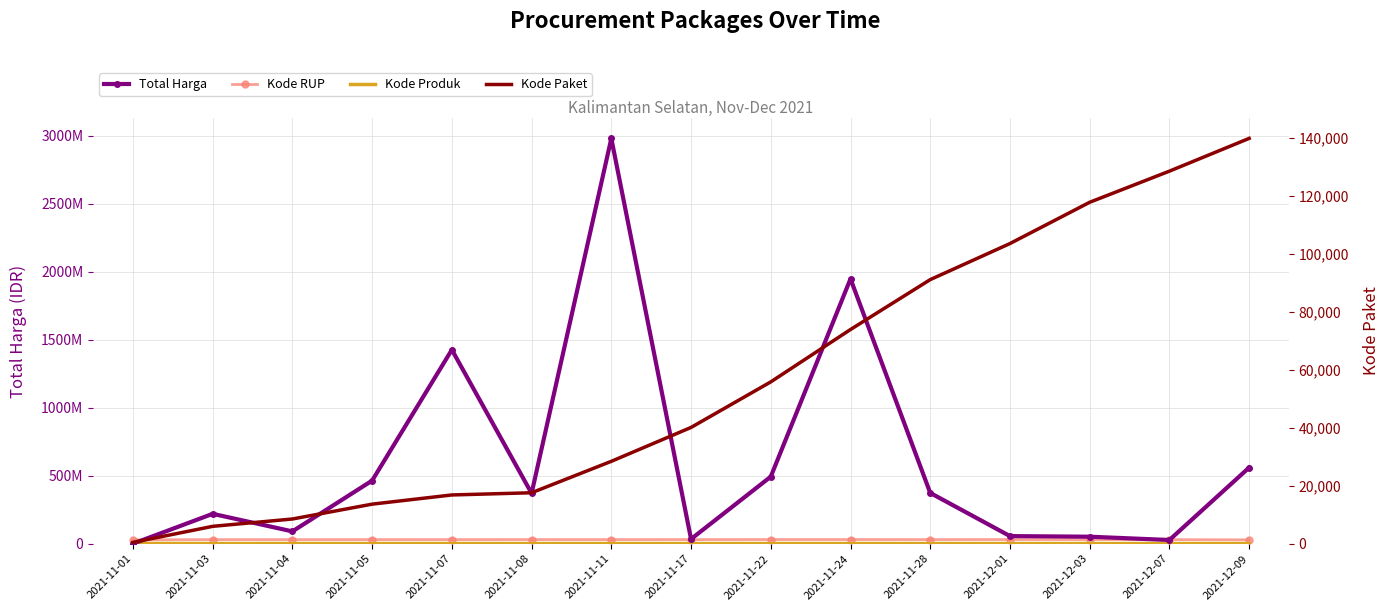

Reading left to right, what are all the values shown in this chart?

Total Harga: 333600	219724740	90672075	464002100	1425867900	370566900	2979433240	34292000	493000000	1947327100	373404000	56152800	51601000	27412000	559971000
Kode RUP: 28171087	30089034	30089034	30372232	30428912	30361227	30449124	30416731	30636058	30670893	30363247	30745112	30527421	30089034	28497118
Kode Produk: 1479674	1290116	1498322	1519264	1481562	1324912	1519291	1305852	1519260	1481562	1318333	1350905	1286873	1297110	1302598
Kode Paket: 464	5997	8530	13652	16823	17580	28425	40112	55826	73894	91101	103541	117783	128516	139817